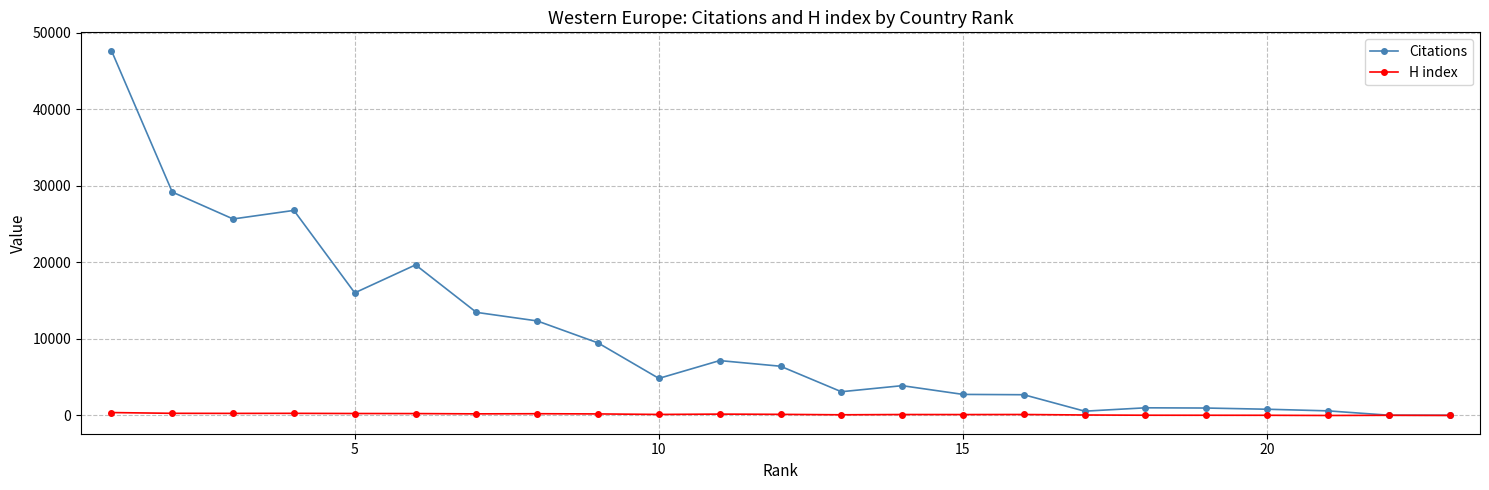

What is the difference between the maximum and second lowest values in the H index series?

373